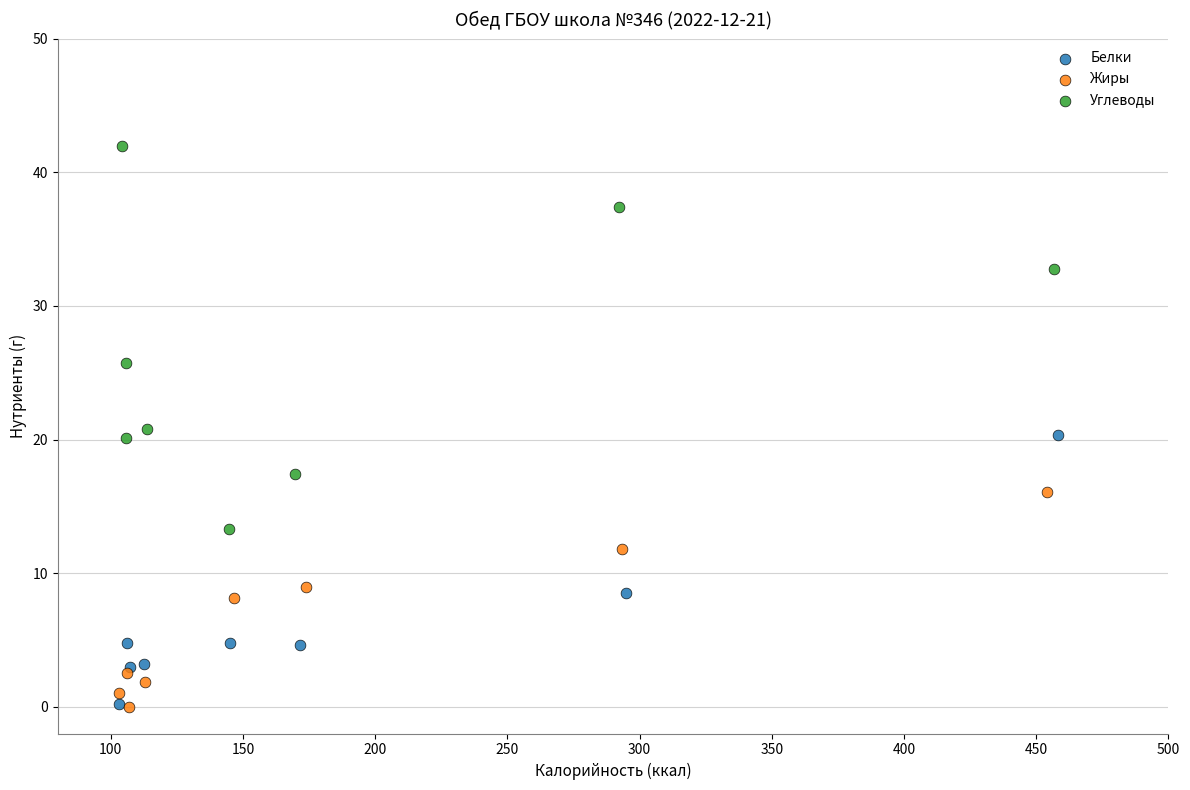

Which series has the largest Y range (max minus min)?

Углеводы